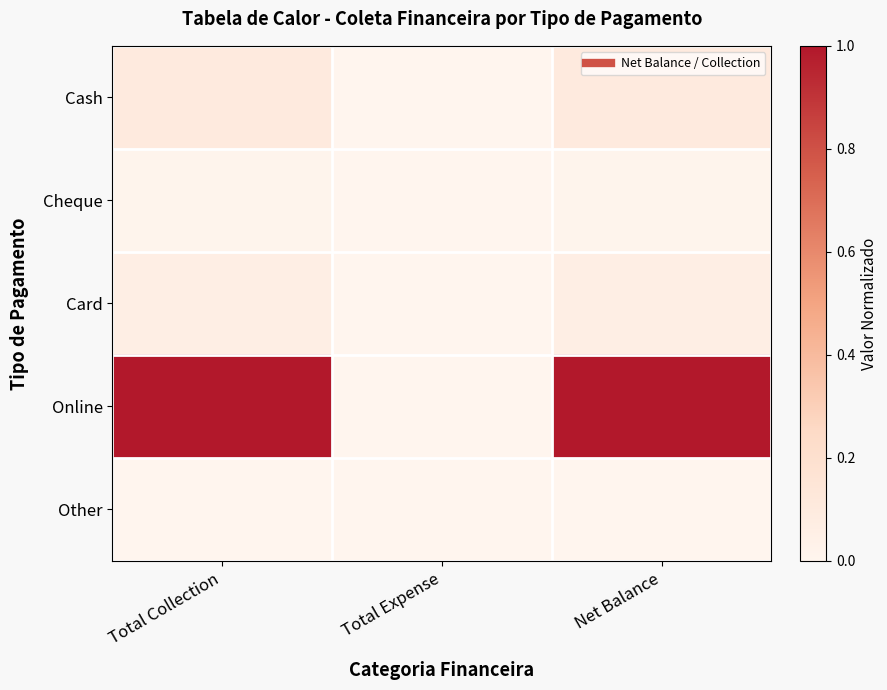

Which label corresponds to the smallest value in the chart?

Total Expense